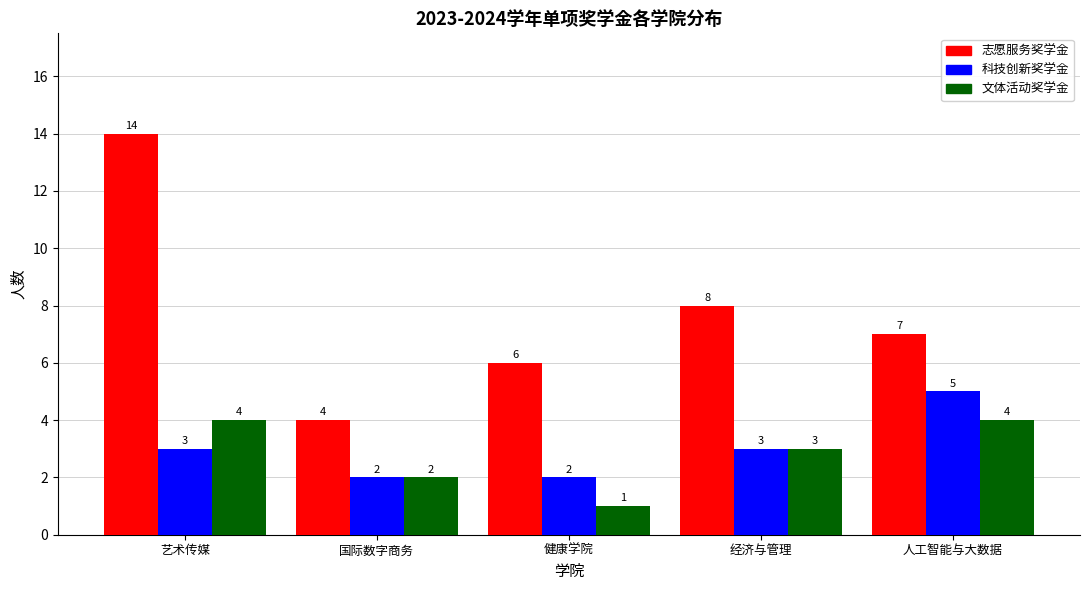

Is the value of 文体活动奖学金 at 国际数字商务 greater than the value of 志愿服务奖学金 at 国际数字商务?

No